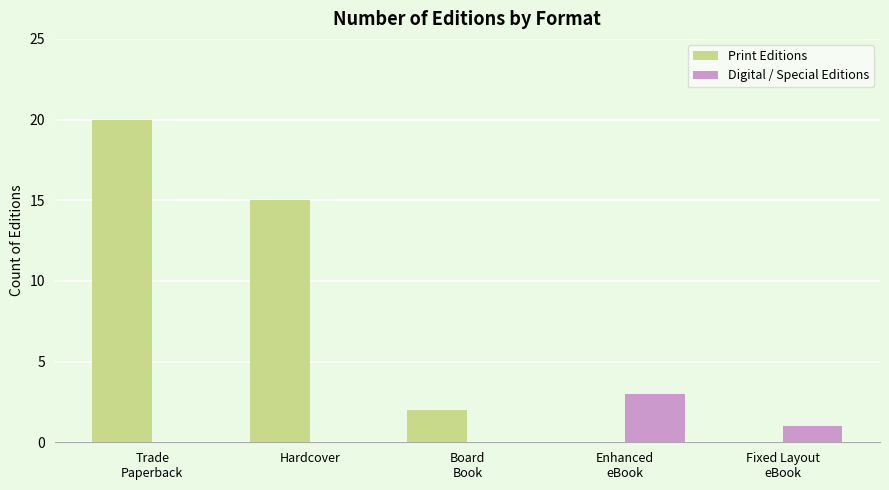

The Print Editions series shows 0 at Enhanced
eBook. True or false?

True